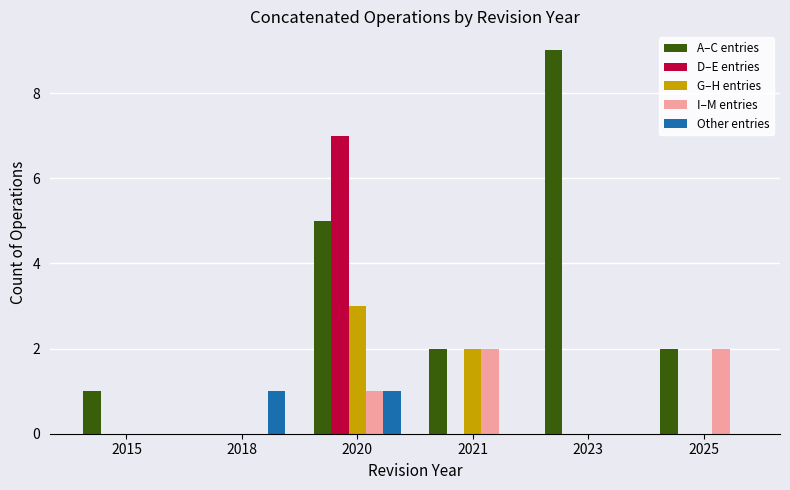

What is the spread (max minus min) of values at 2015?

1